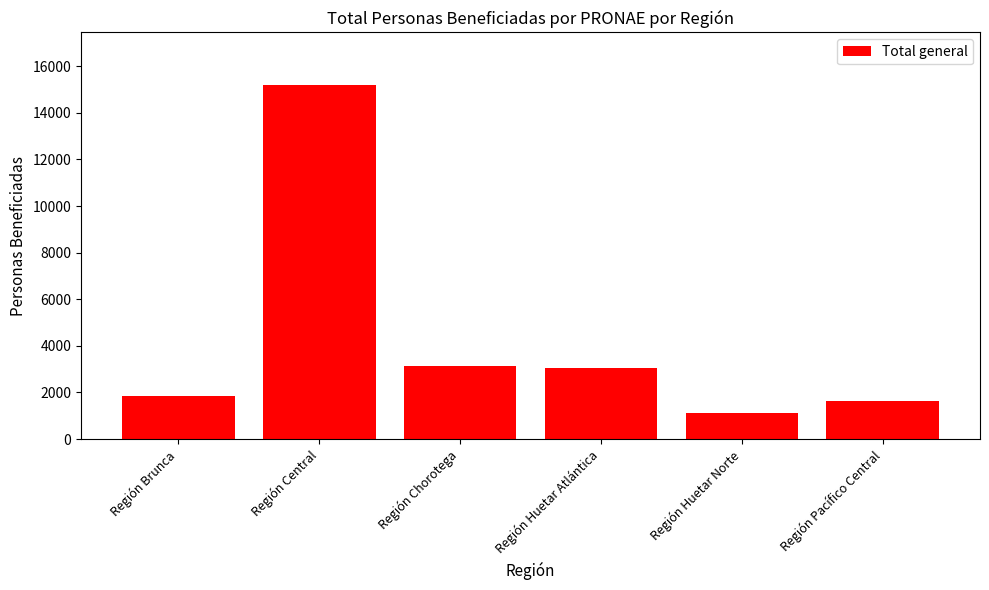

Is it true that the value at Región Brunca is 1868?

True